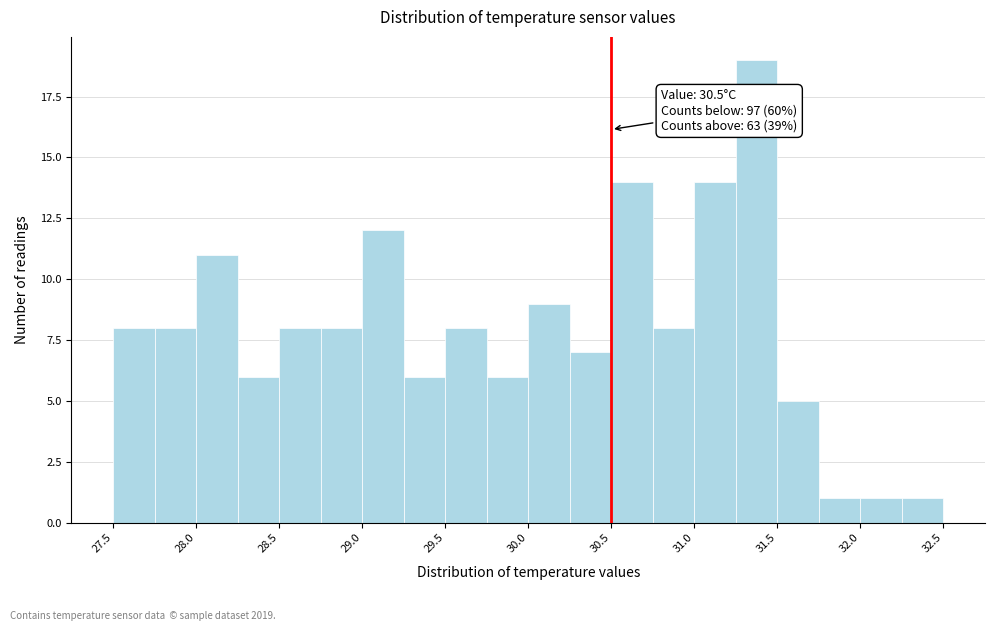

Over which range of the x-axis is the bar tallest?

31.25 to 31.50